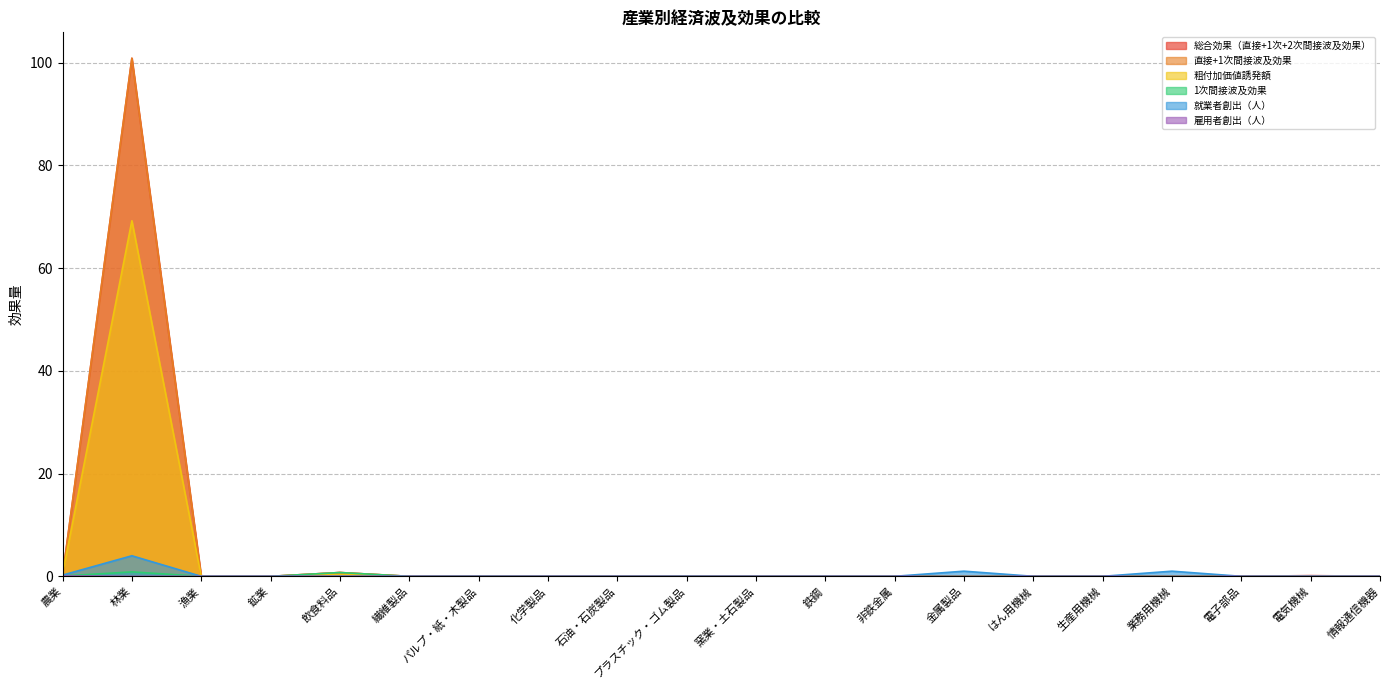

Where is the first local maximum for 直接+1次間接波及効果?

林業